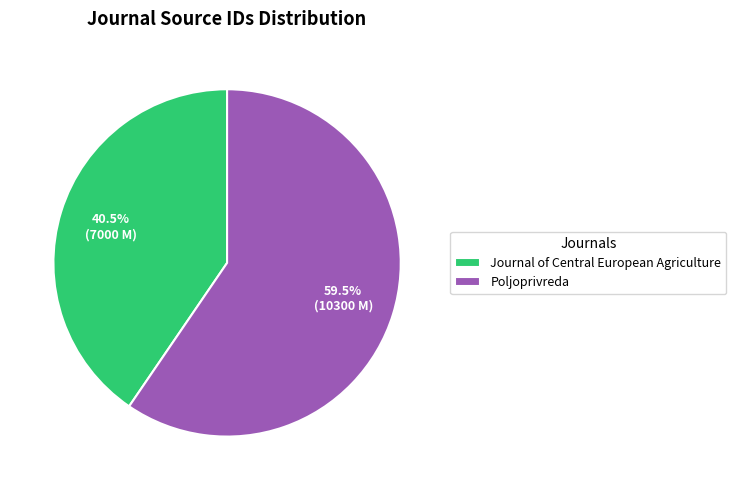

To the nearest percent, what is the average slice percentage?

50%